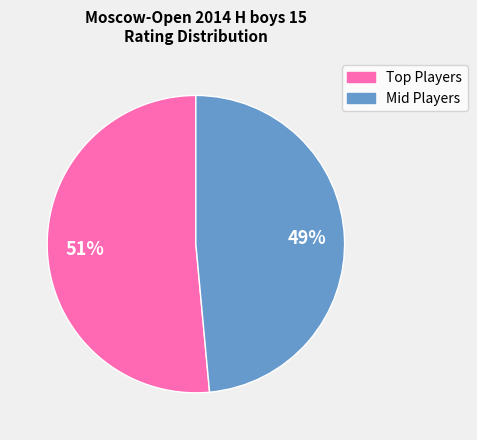

How many slices are in this pie chart?

2